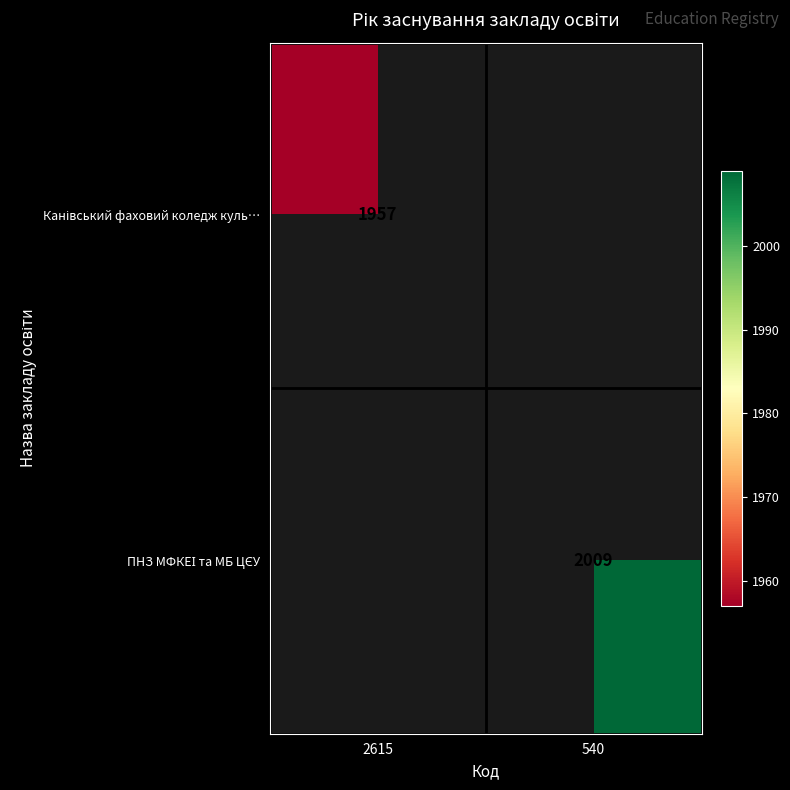

Which series has the widest spread of values?

Канівський фаховий коледж куль…